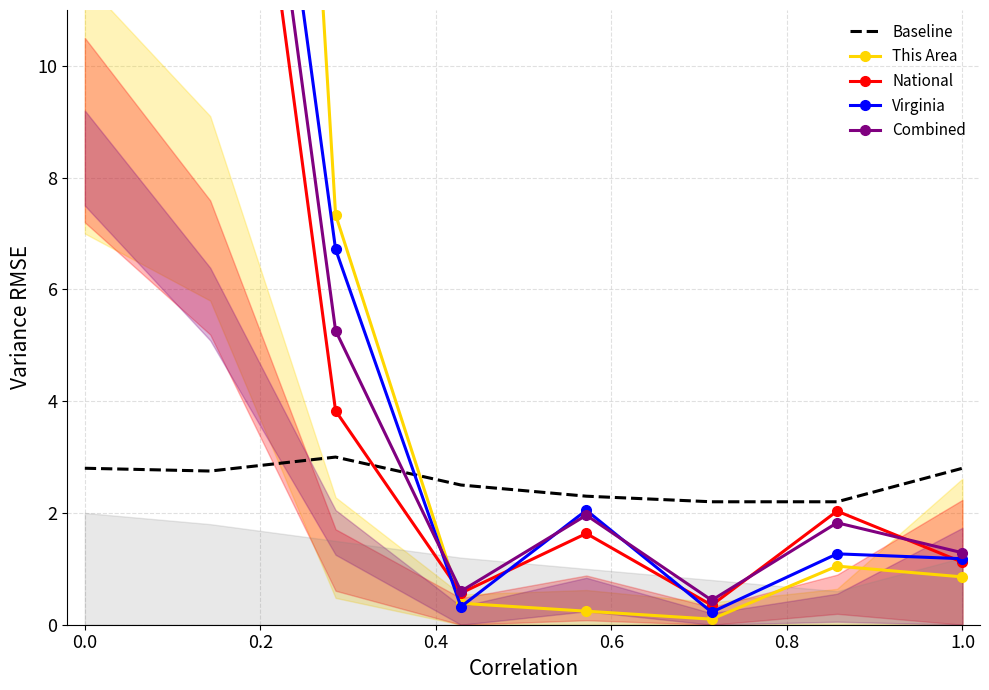

What is the difference between the maximum and minimum values in the Combined series?

30.4